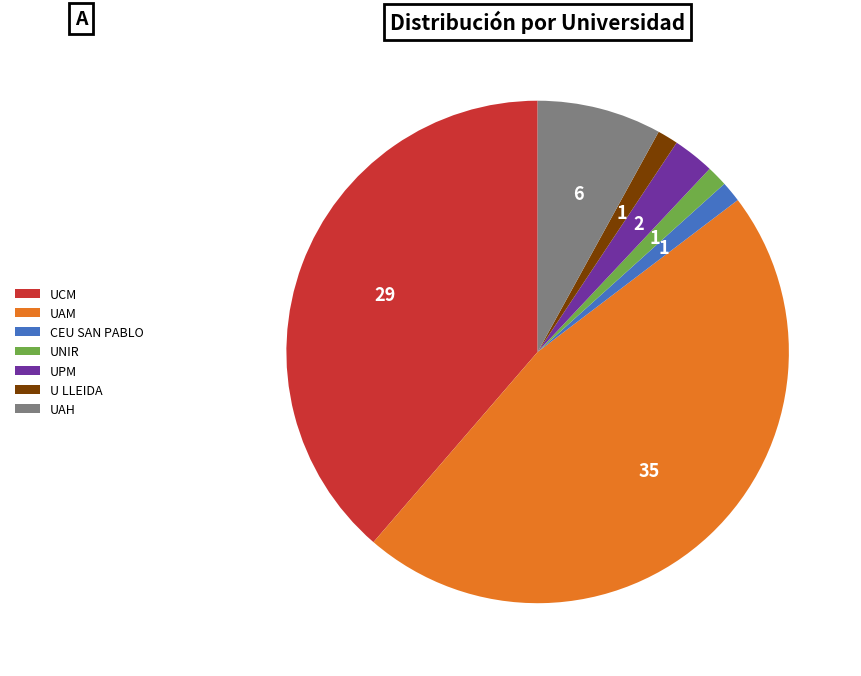

What is the ratio of the value at UAM to the value at UPM?

17.5